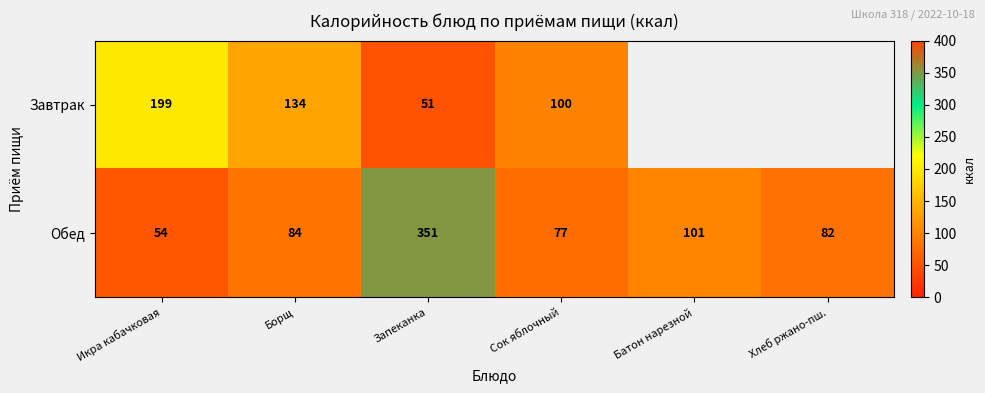

Count the number of categories in the chart.

6